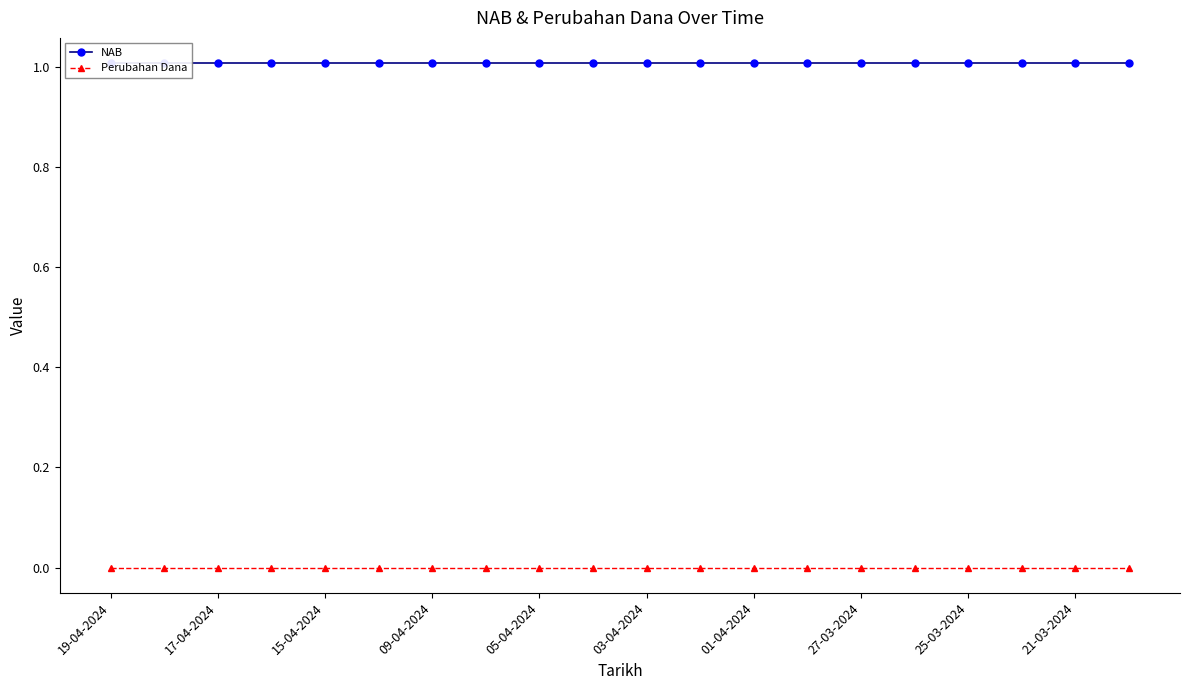

True or false: Perubahan Dana and NAB cross at least once.

False